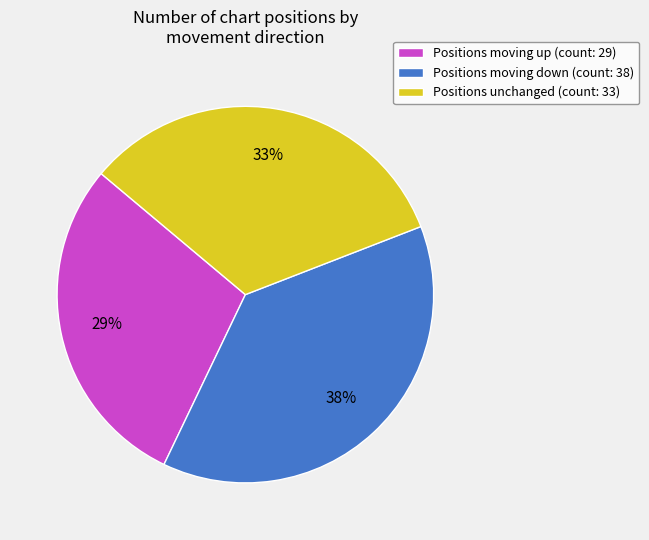

What is the largest slice in the pie chart?

Positions moving down (count: 38)